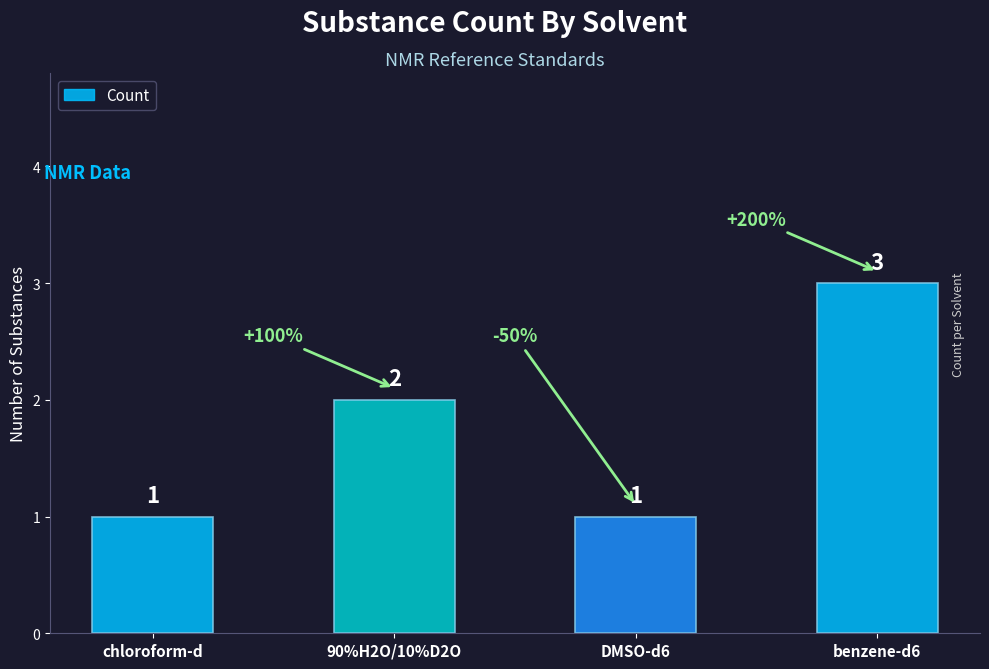

What is the average value?

2